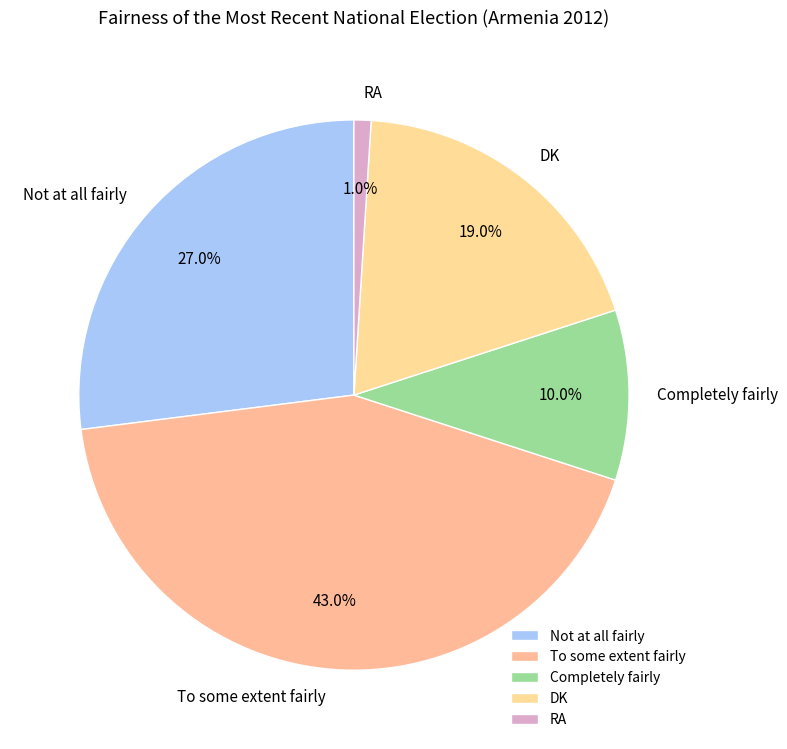

To the nearest percent, what is the difference between the Not at all fairly and Completely fairly slice percentages?

17%